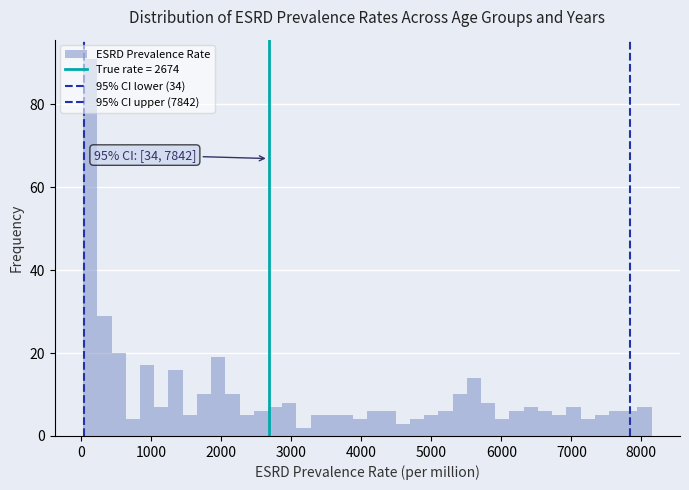

Around what value on the x-axis is the tallest bar? Give the approximate position of its centre, as read against the axis.

100